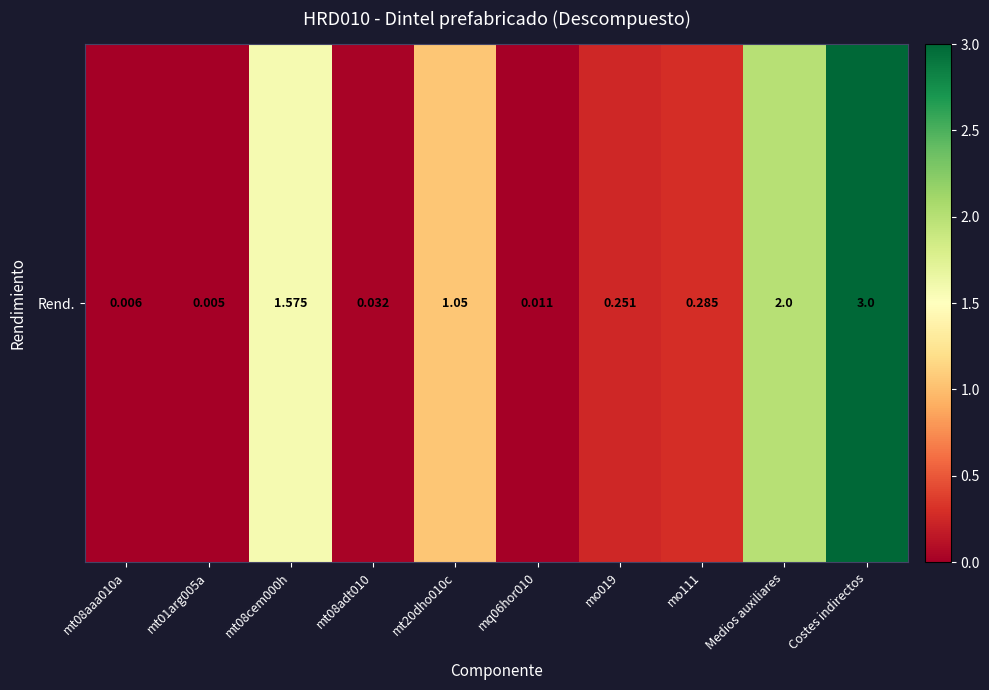

The value at Costes indirectos is 3.0. True or false?

True